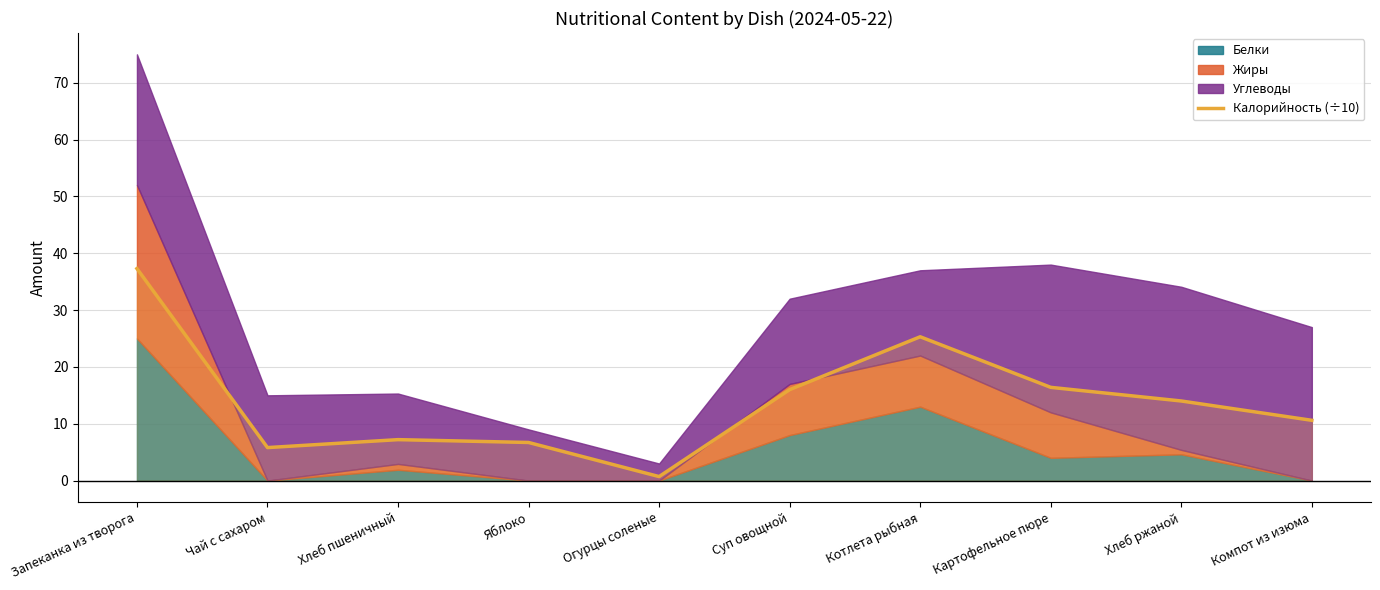

Which category has the lowest value across all series?

Огурцы соленые